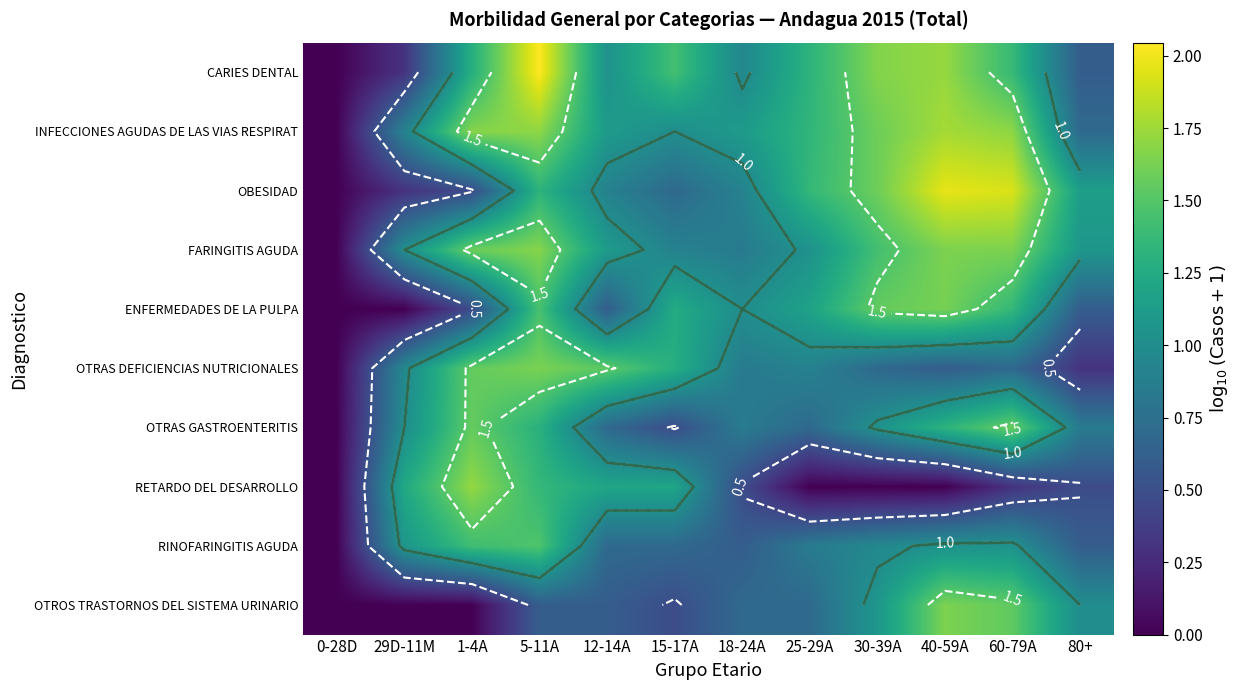

Between 1-4A and 25-29A, which series saw the biggest shift?

RETARDO DEL DESARROLLO